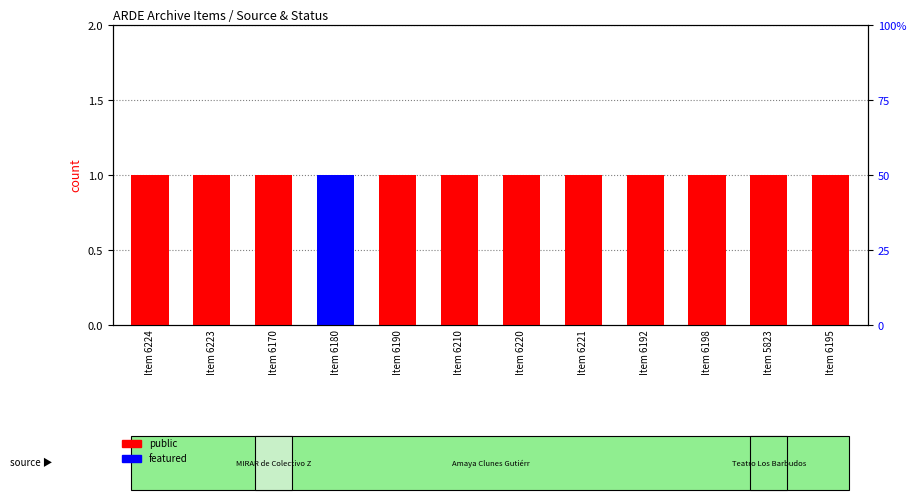

Which category has the highest value in the featured series?

Item 6180